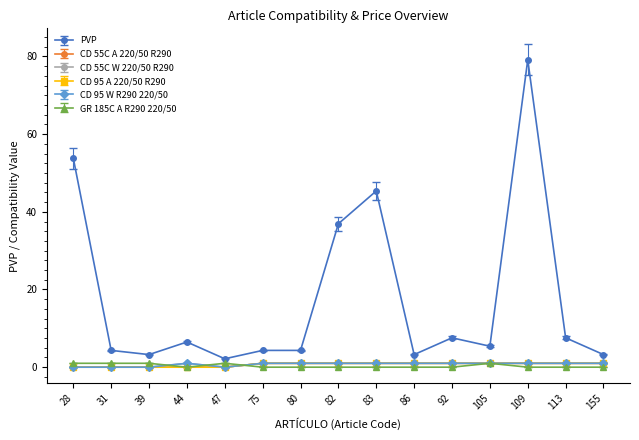

Is this an area chart (filled region under the line)?

No